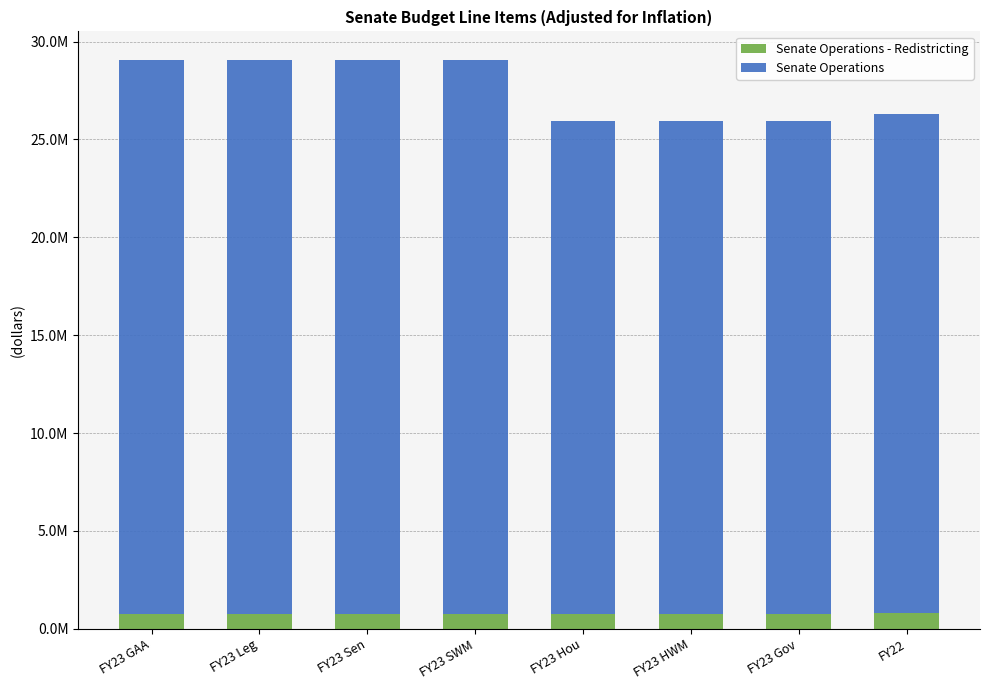

Does the chart contain any negative values?

No